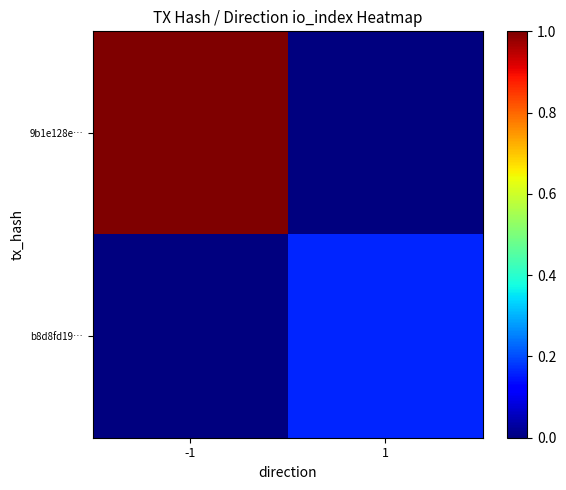

What is the maximum value shown in the chart?

1.0